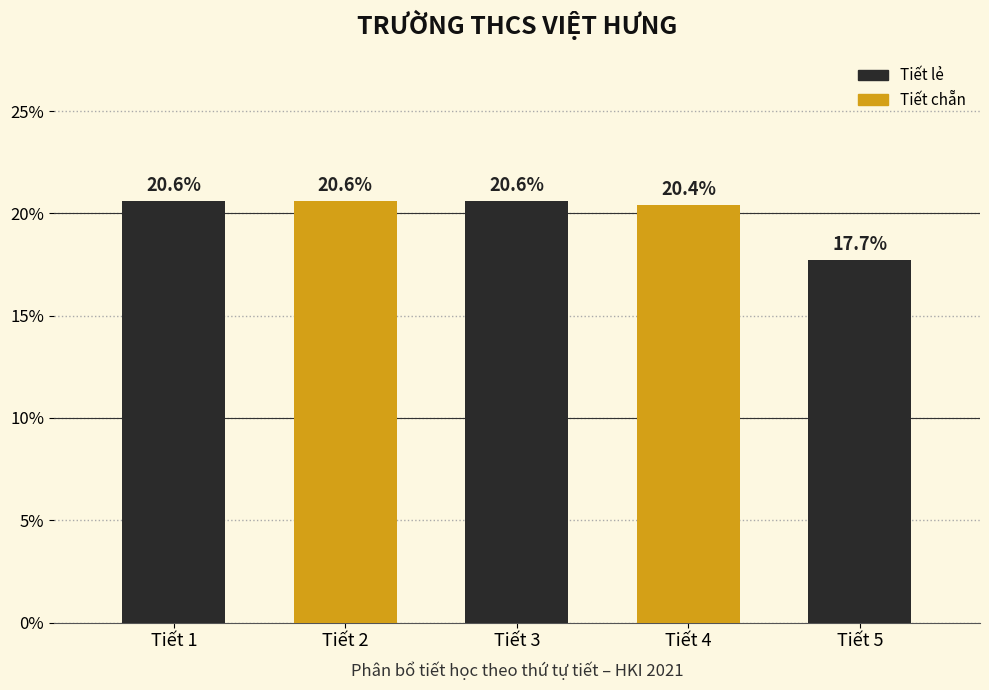

Reading left to right, what are all the values shown in this chart?

Tiết 1=20.6	Tiết 2=20.6	Tiết 3=20.6	Tiết 4=20.4	Tiết 5=17.7